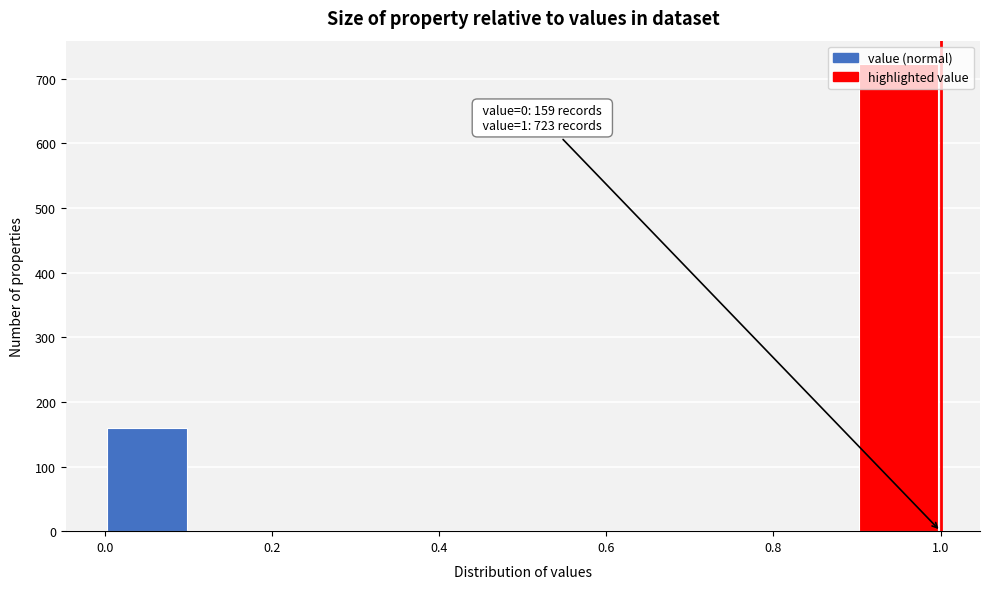

Over which range of the x-axis is the bar tallest?

0.9 to 1.0